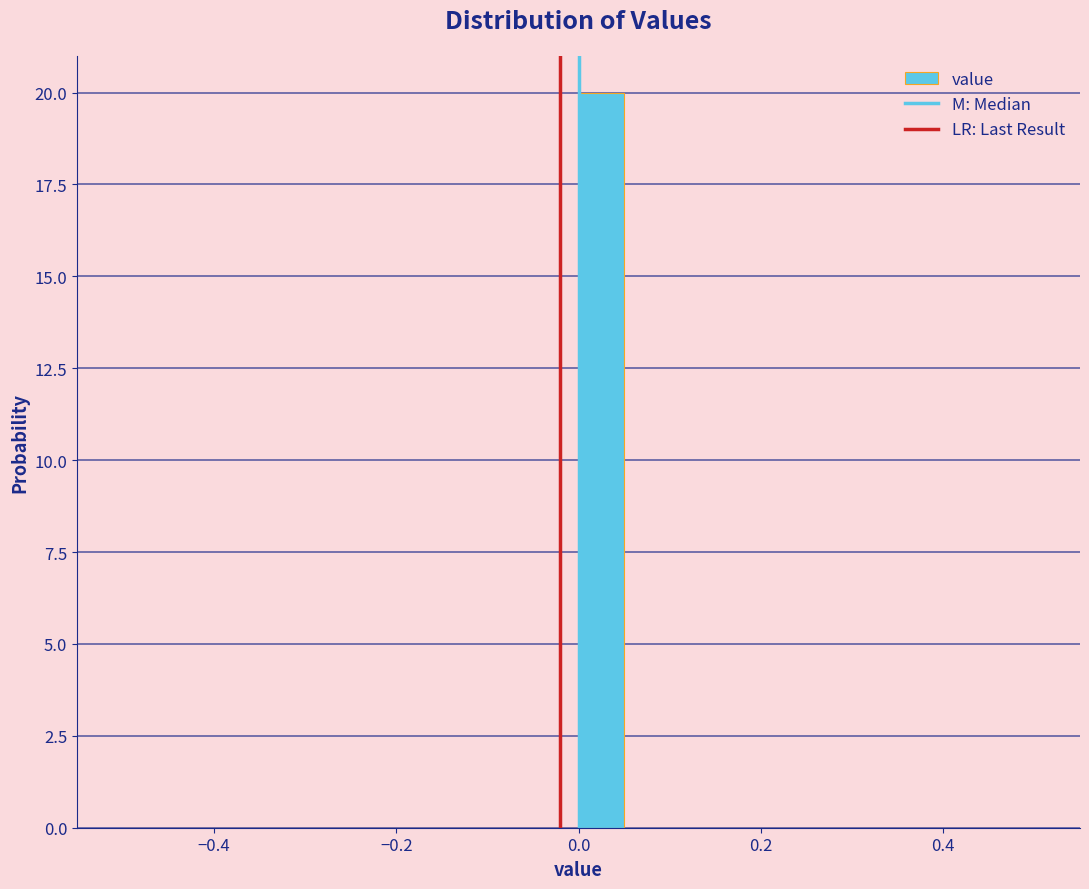

Read against the x-axis, roughly where is the centre of the tallest bar?

0.02